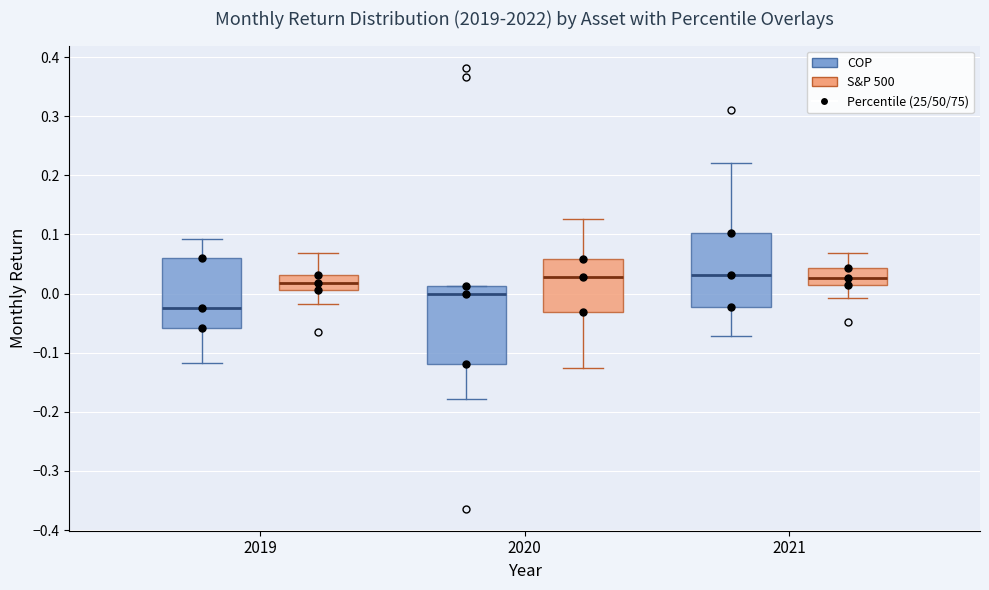

Reading left to right, read every box against the y-axis: the position of its median line, the range the box covers, and the ends of its whiskers. The values are not printed on the chart, so give them approximately, as read against the axis.

2019 (COP): median -0.02, box -0.06 to 0.06, whiskers -0.12 to 0.09
2019 (S&P 500): median 0.02, box 0.01 to 0.03, whiskers -0.02 to 0.07
2020 (COP): median 0.00, box -0.12 to 0.01, whiskers -0.18 to 0.01
2020 (S&P 500): median 0.03, box -0.03 to 0.06, whiskers -0.13 to 0.13
2021 (COP): median 0.03, box -0.02 to 0.10, whiskers -0.07 to 0.22
2021 (S&P 500): median 0.03, box 0.01 to 0.04, whiskers -0.01 to 0.07